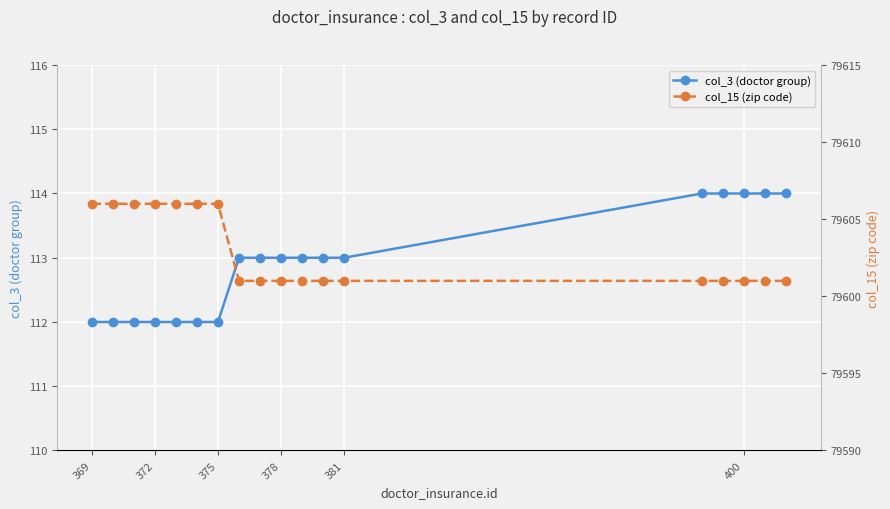

At how many categories does at least one series exceed 44147?

18